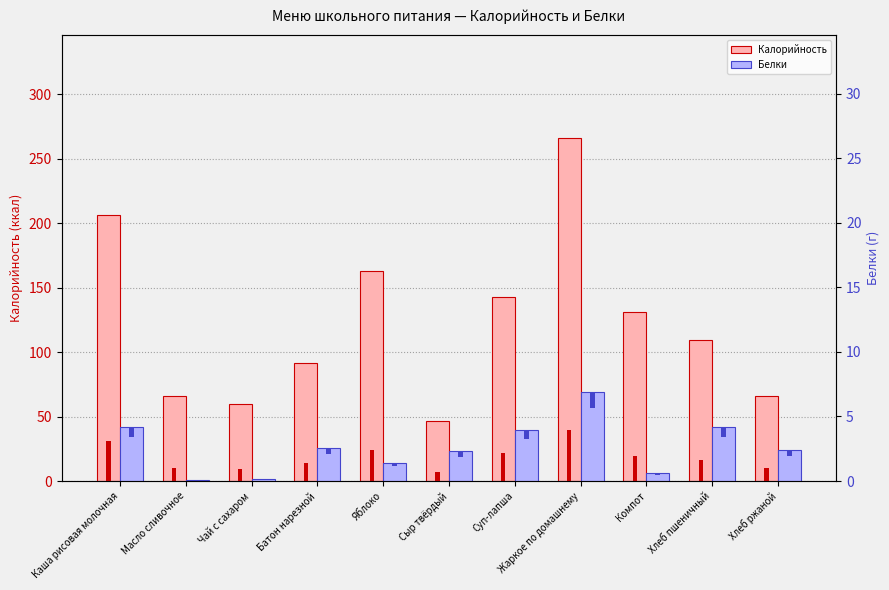

How many groups of bars are there?

11